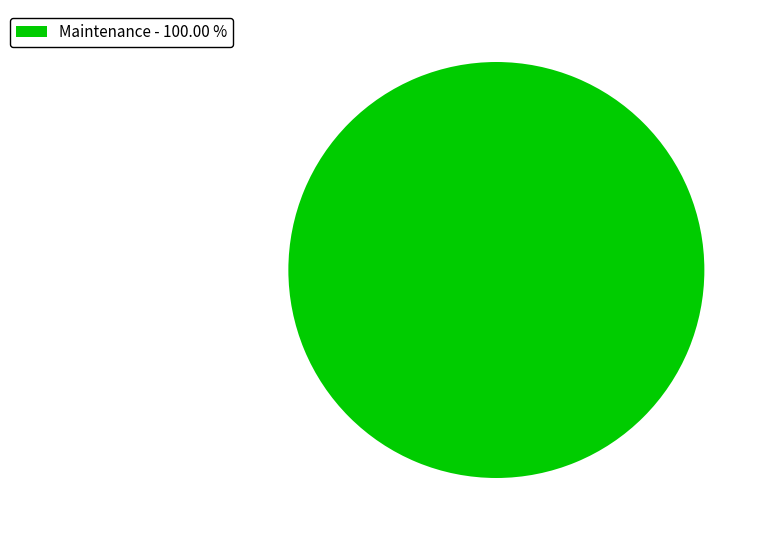

Rank the categories by value from highest to lowest.

Maintenance - 100.00 %